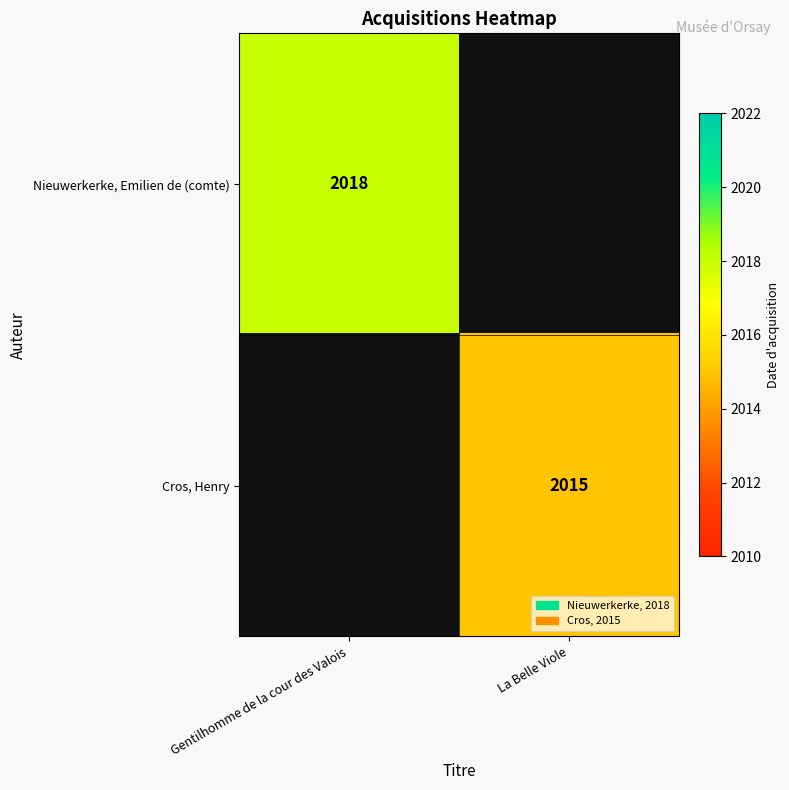

The value of Cros, Henry at La Belle Viole is 3453.5. True or false?

False